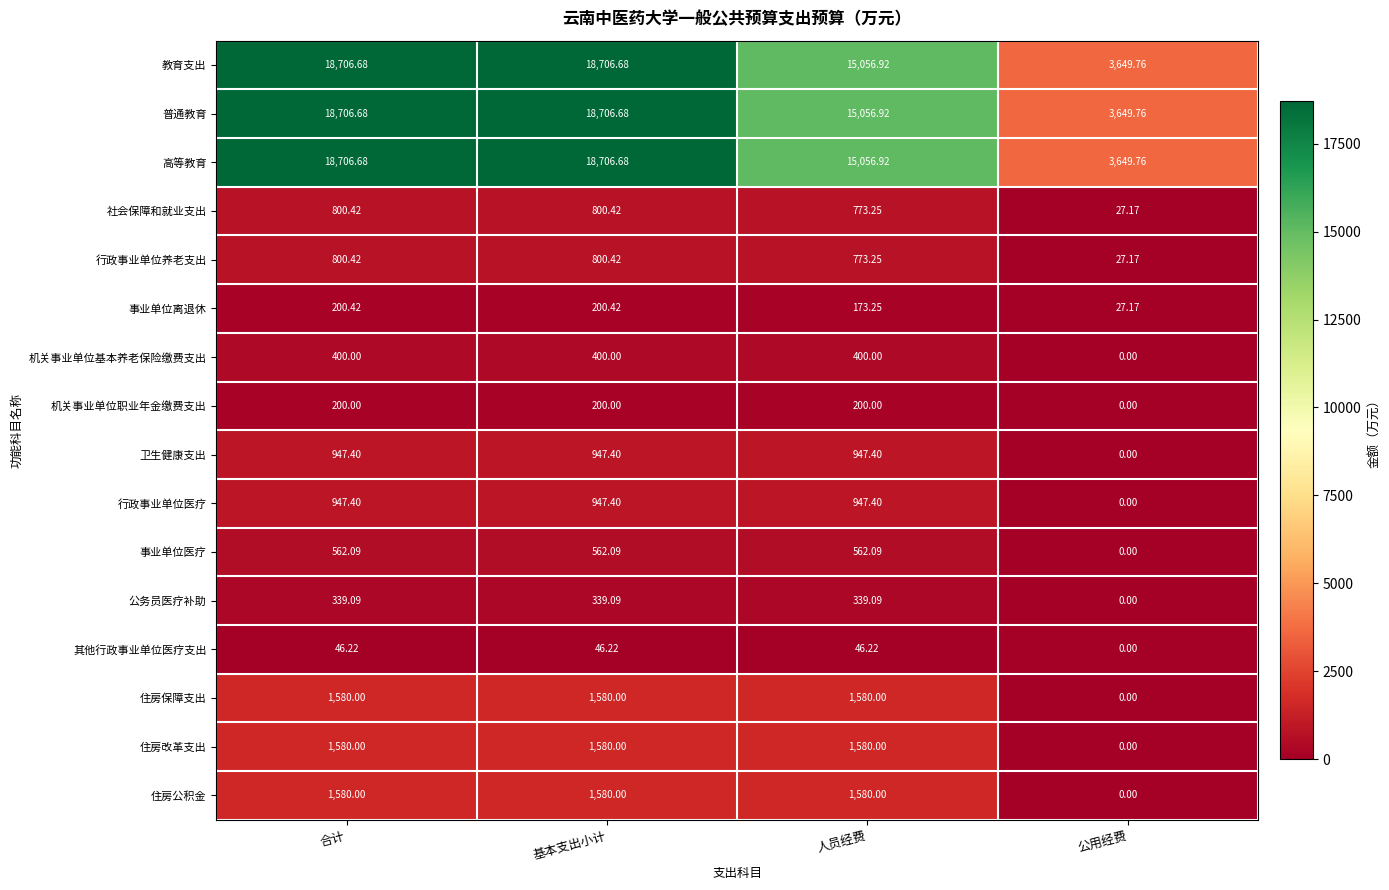

Count the number of categories in the chart.

4